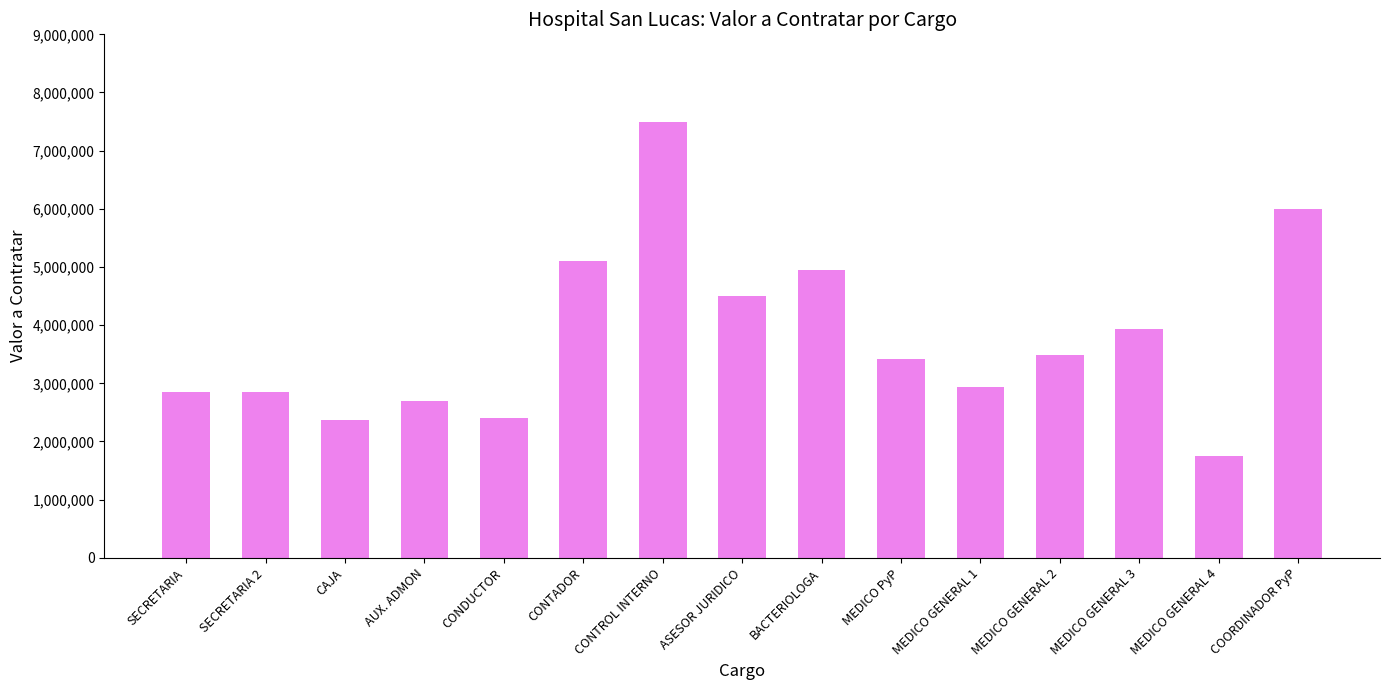

What is the greatest value displayed?

7500000